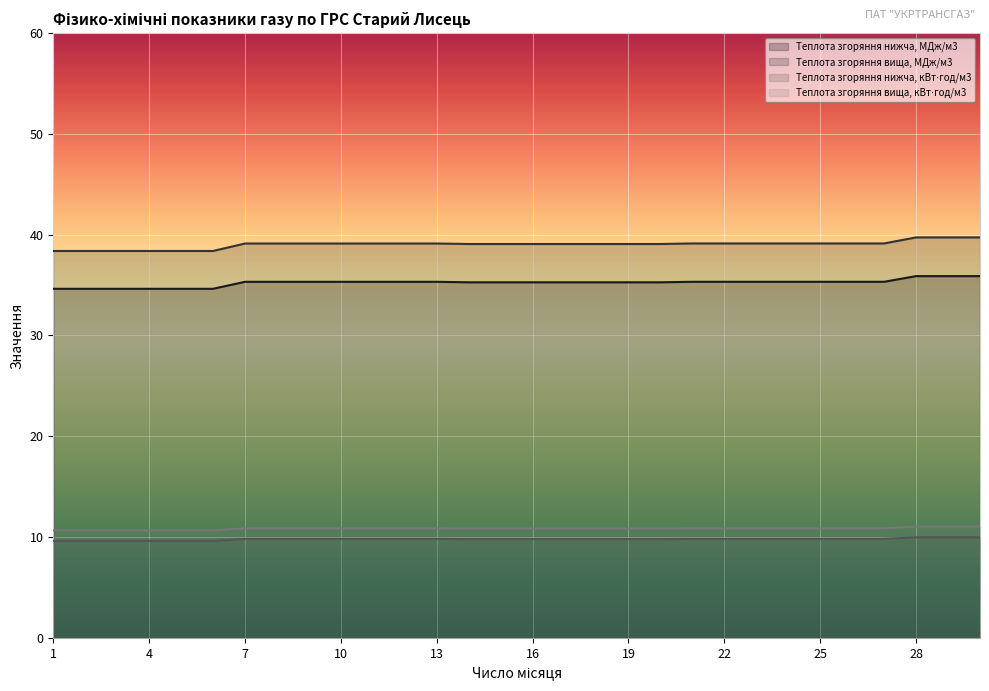

Which series has the largest range (max minus min)?

Теплота згоряння вища, МДж/м3